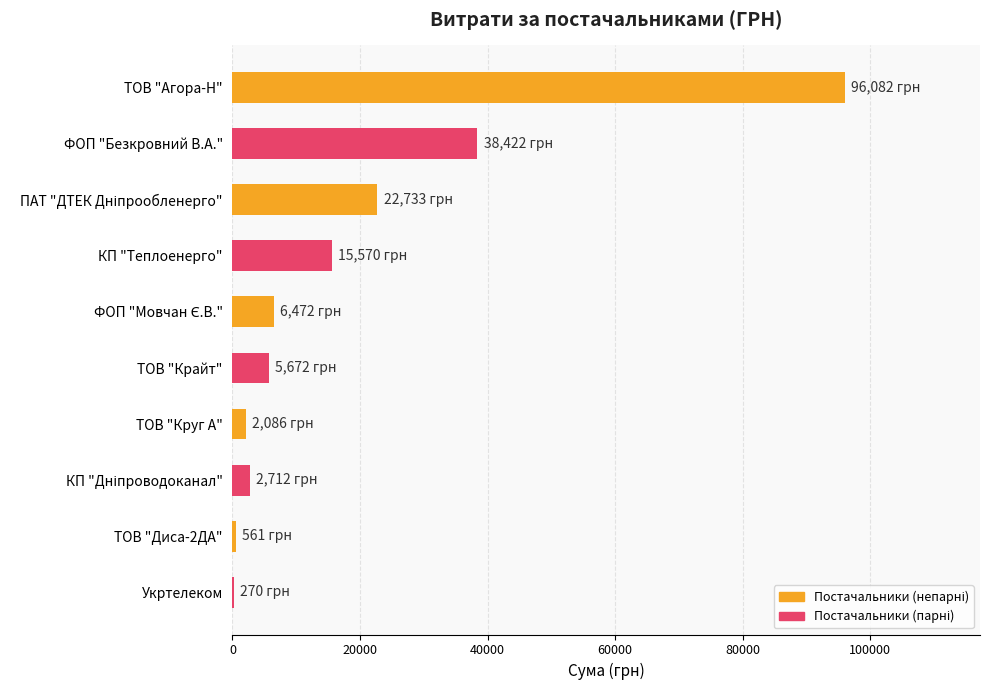

What is the greatest value displayed?

96082.4